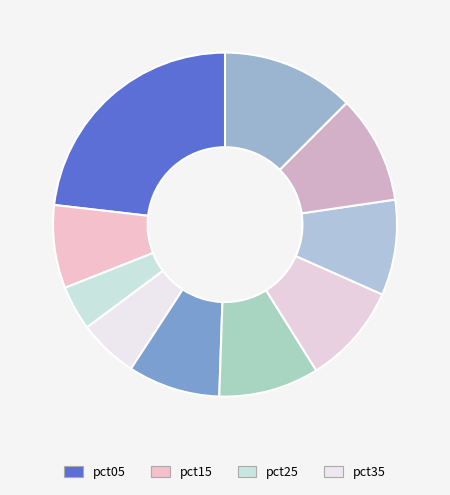

Count the number of slices in the pie.

10